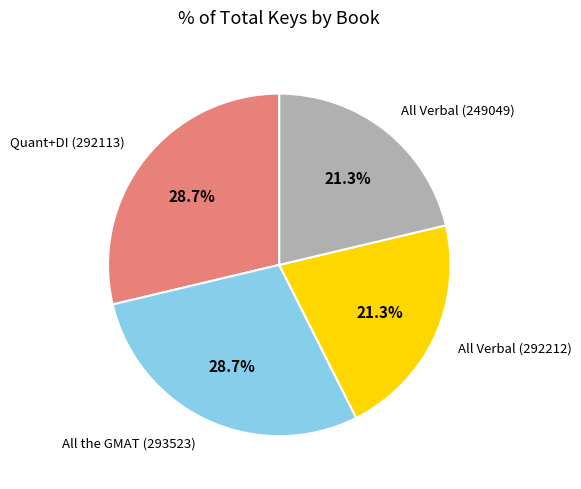

Does All Verbal (249049) represent more than half of the total?

No